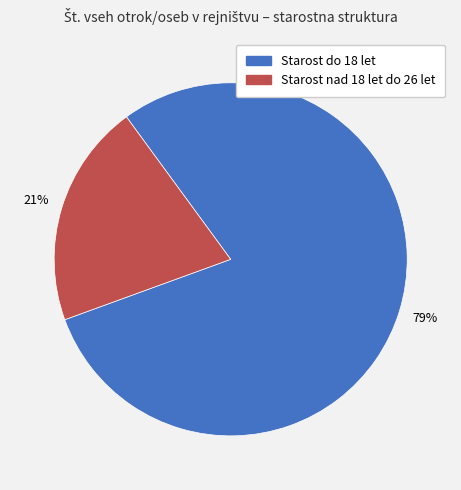

Approximately how many times larger is the value at Starost nad 18 let do 26 let compared to Starost do 18 let?

0.3